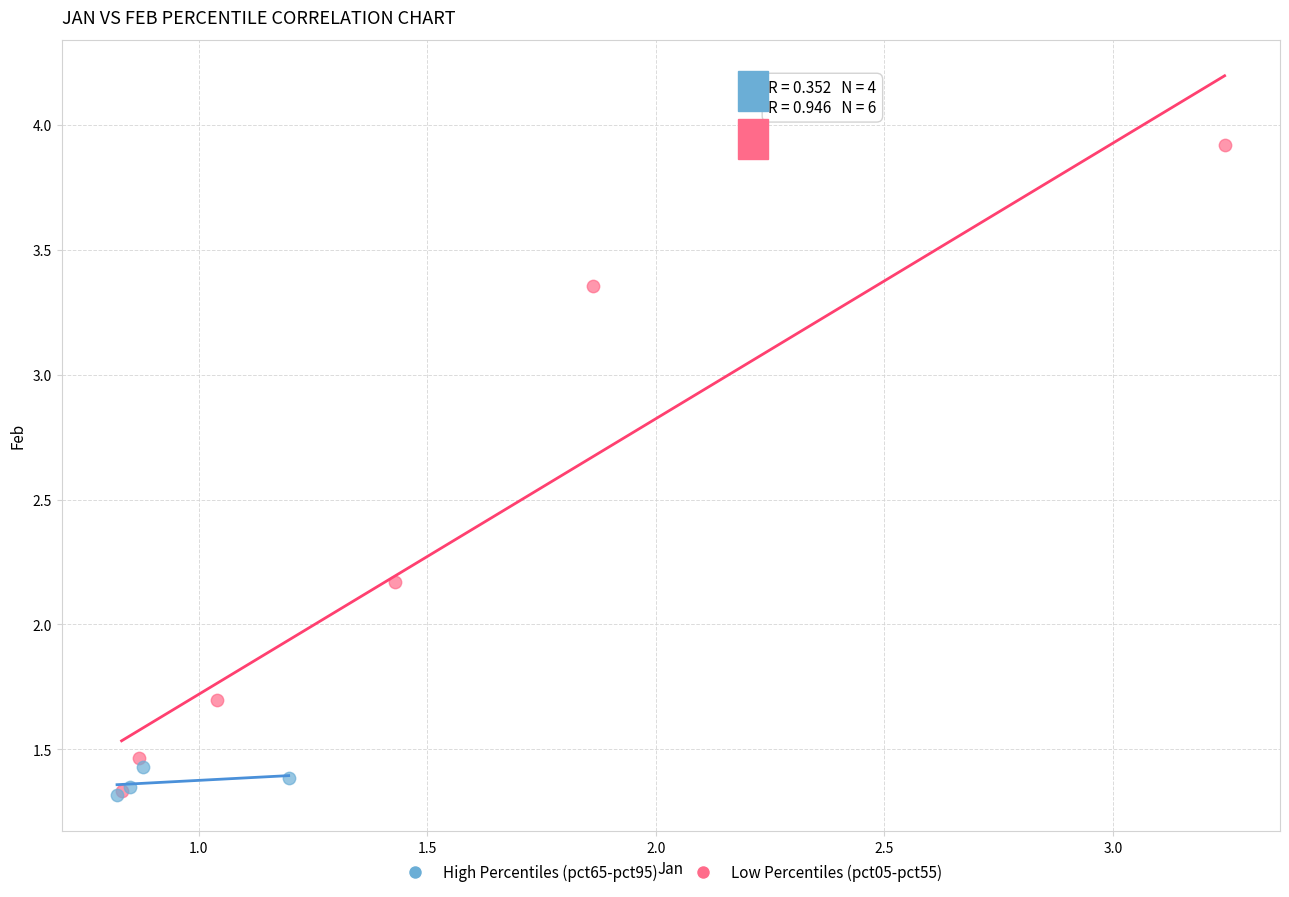

What are all the series names shown in the legend?

High Percentiles (pct65-pct95), Low Percentiles (pct05-pct55)